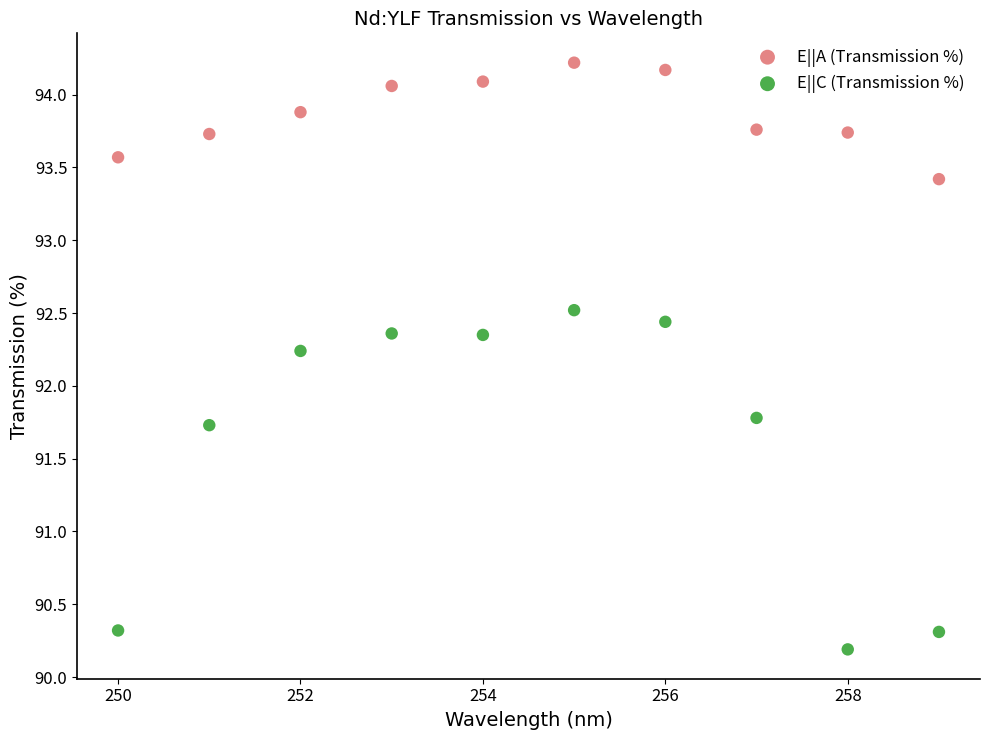

What are all the series names shown in the legend?

E||A (Transmission %), E||C (Transmission %)